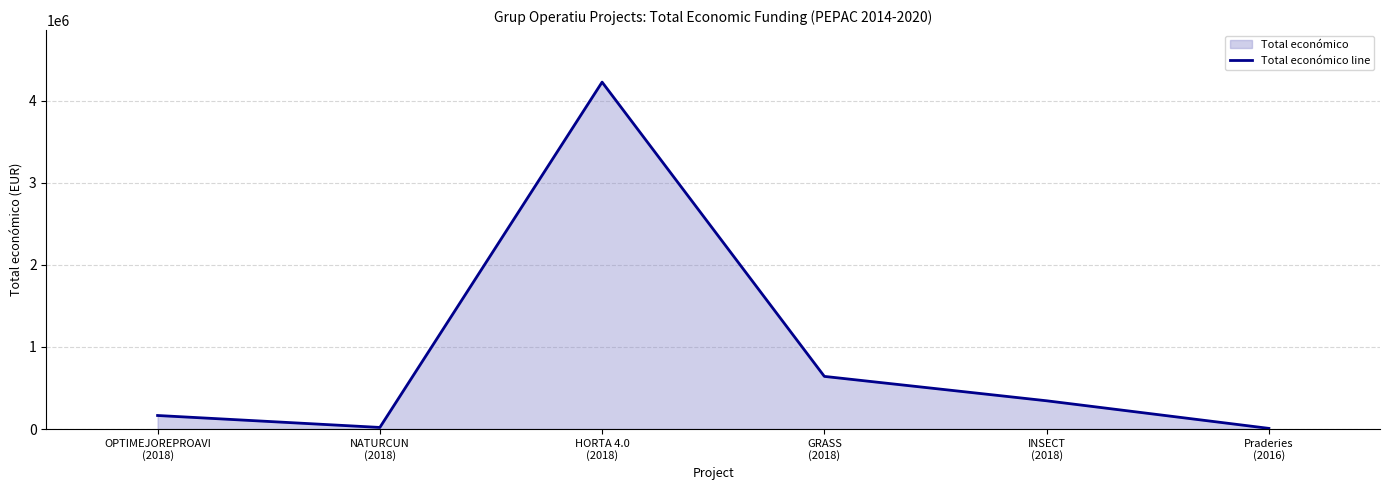

Where is the data nearest to the value 2117099?

GRASS
(2018)